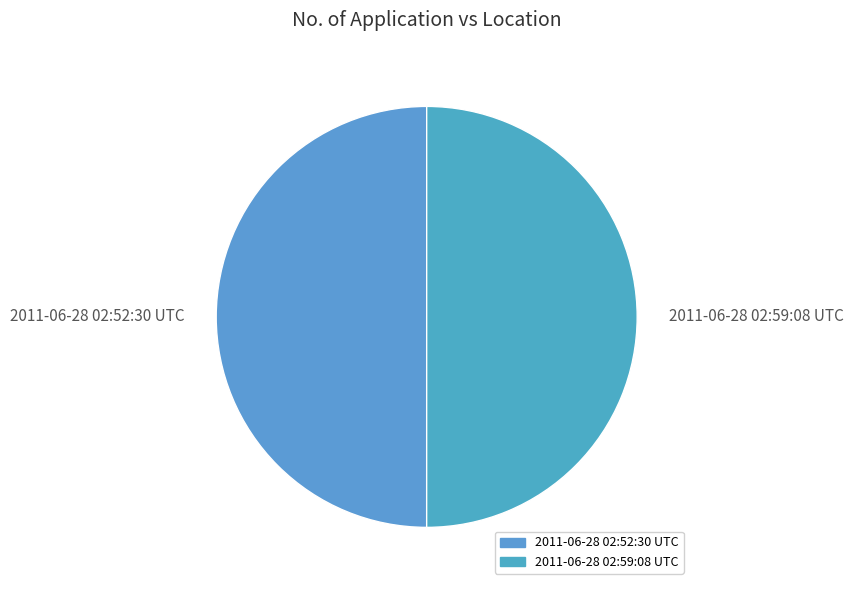

Combined, do 2011-06-28 02:52:30 UTC and 2011-06-28 02:59:08 UTC account for over 50%?

Yes